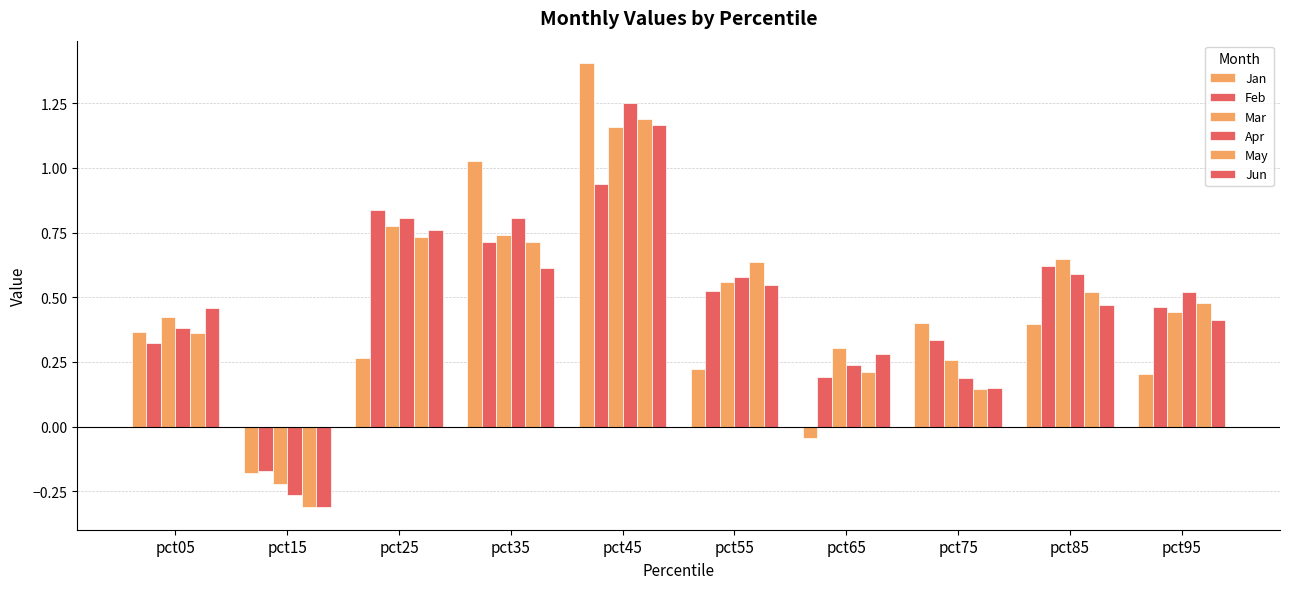

How many values in the May series are below 0?

1